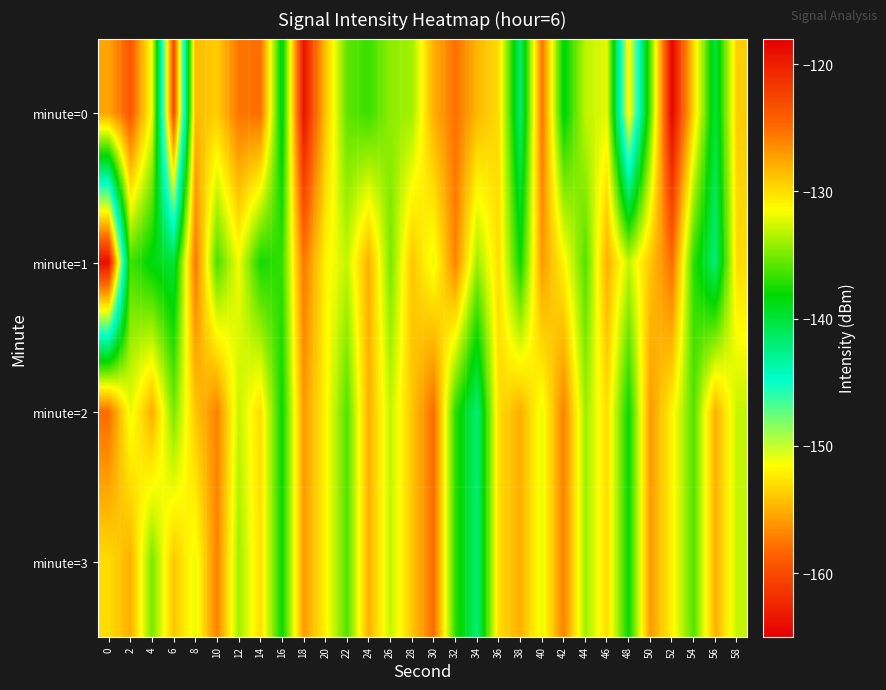

What is the difference between the highest and lowest values at 42?

12.6